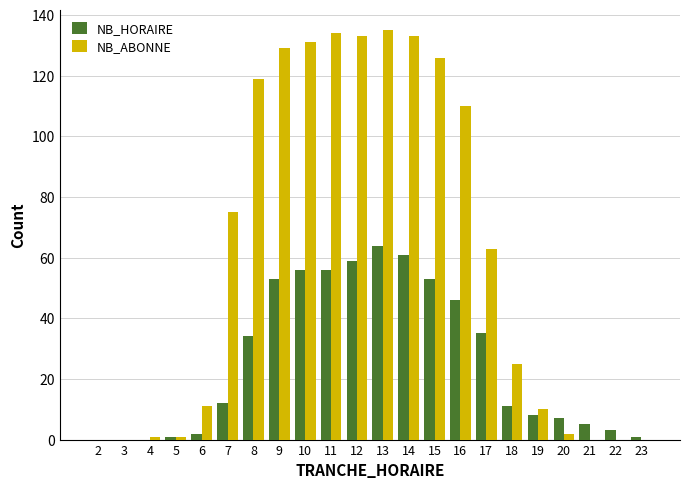

What is the sum of all NB_HORAIRE values?

567